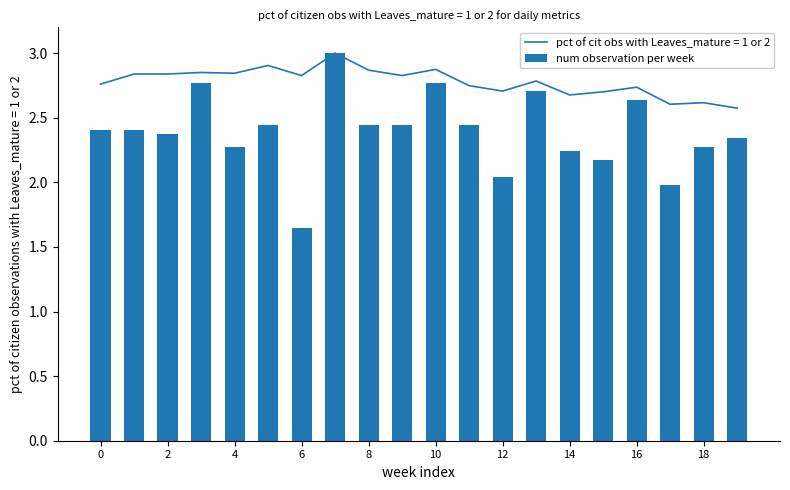

At which label does num observation per week reach its minimum?

6